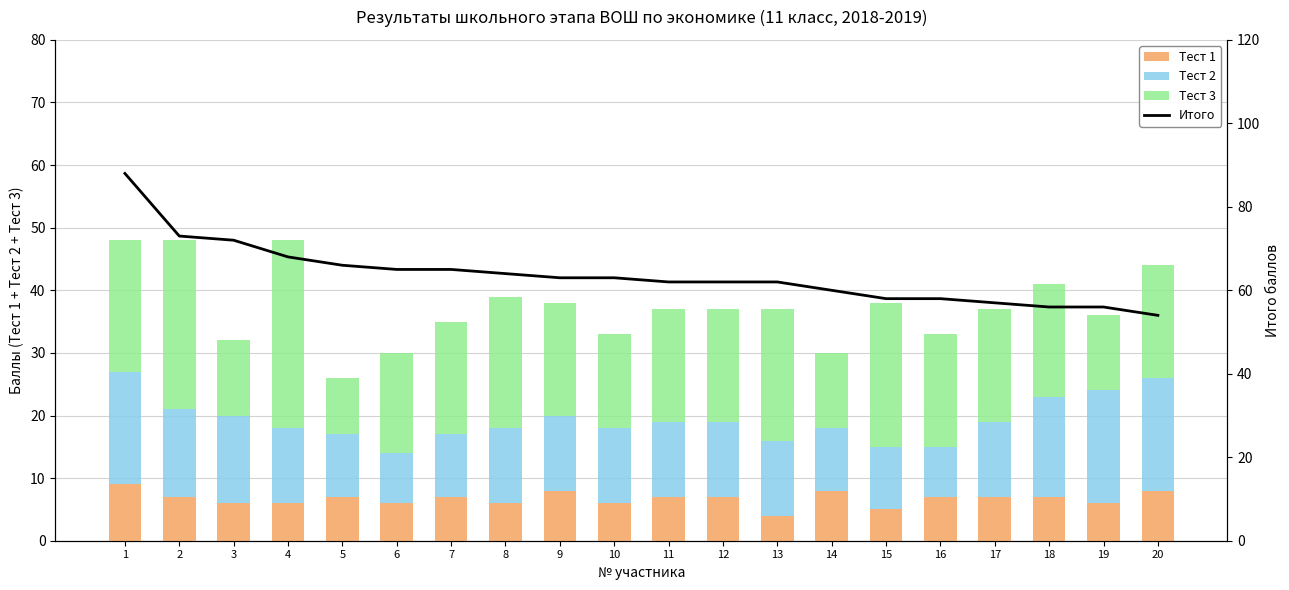

Is it true that Тест 2 equals 14 at 16?

False